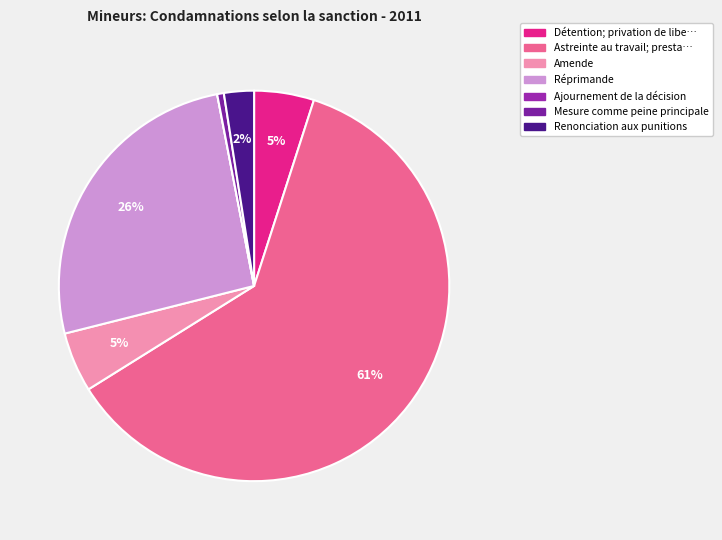

What is the largest slice in the pie chart?

Astreinte au travail; prestation personnelle